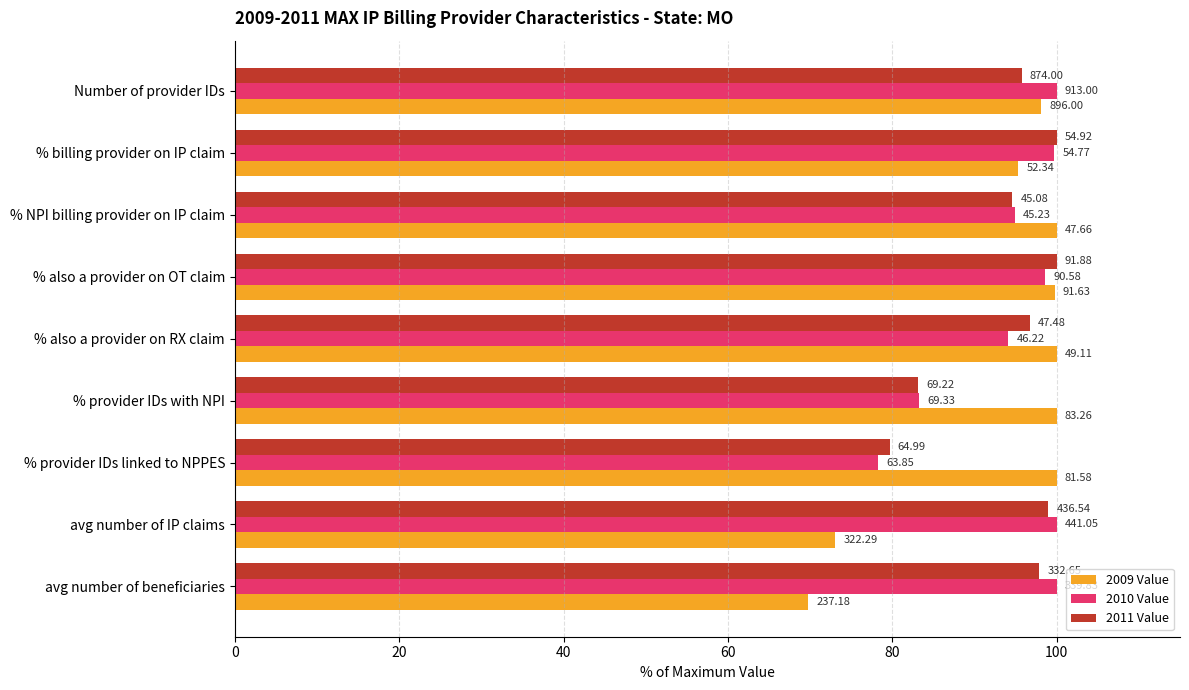

What are all the series names shown in the legend?

2009 Value, 2010 Value, 2011 Value